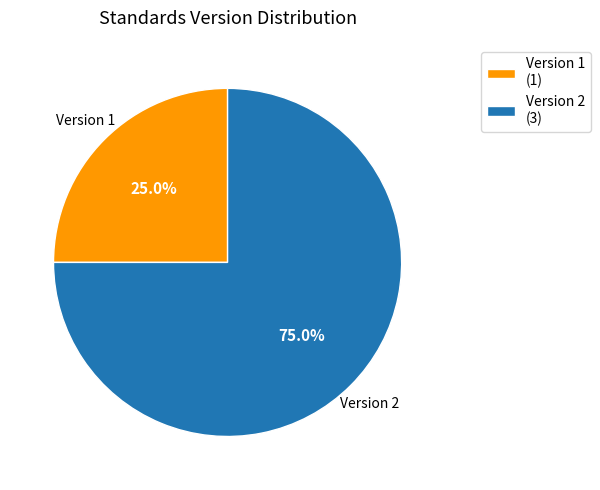

To the nearest percent, what is the average slice percentage?

50%